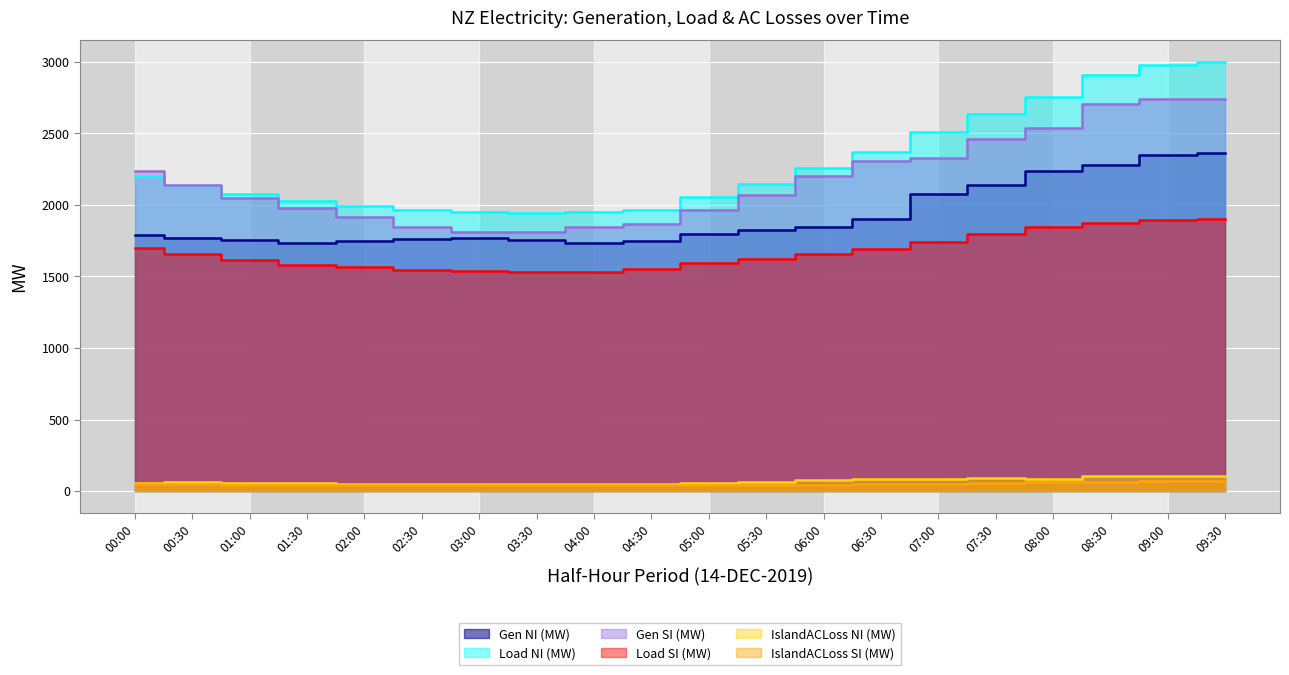

The IslandACLoss NI (MW) series shows 50.2 at 04:00. True or false?

True